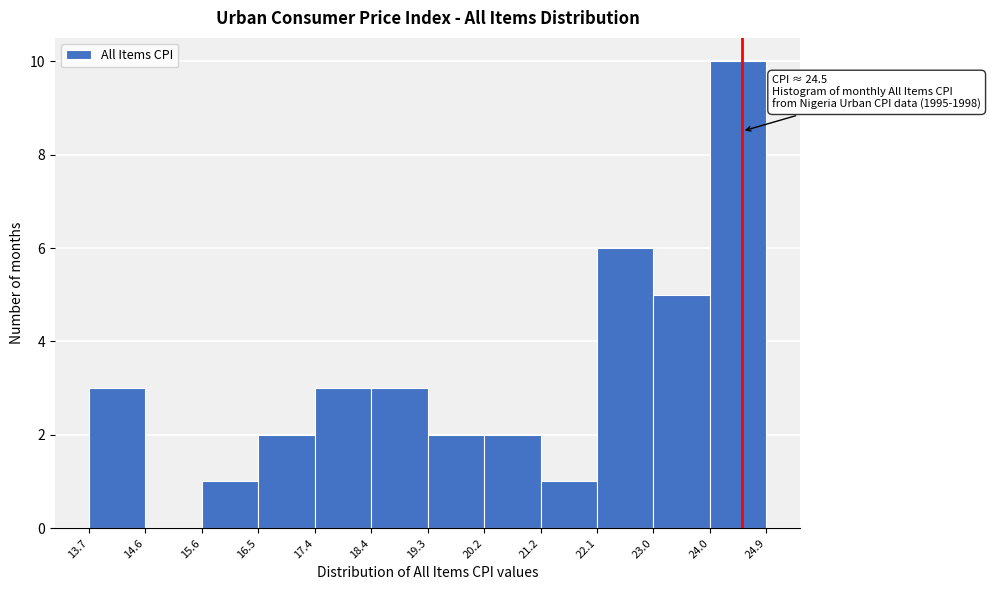

Over which range of the x-axis is the bar tallest?

24.0 to 24.9